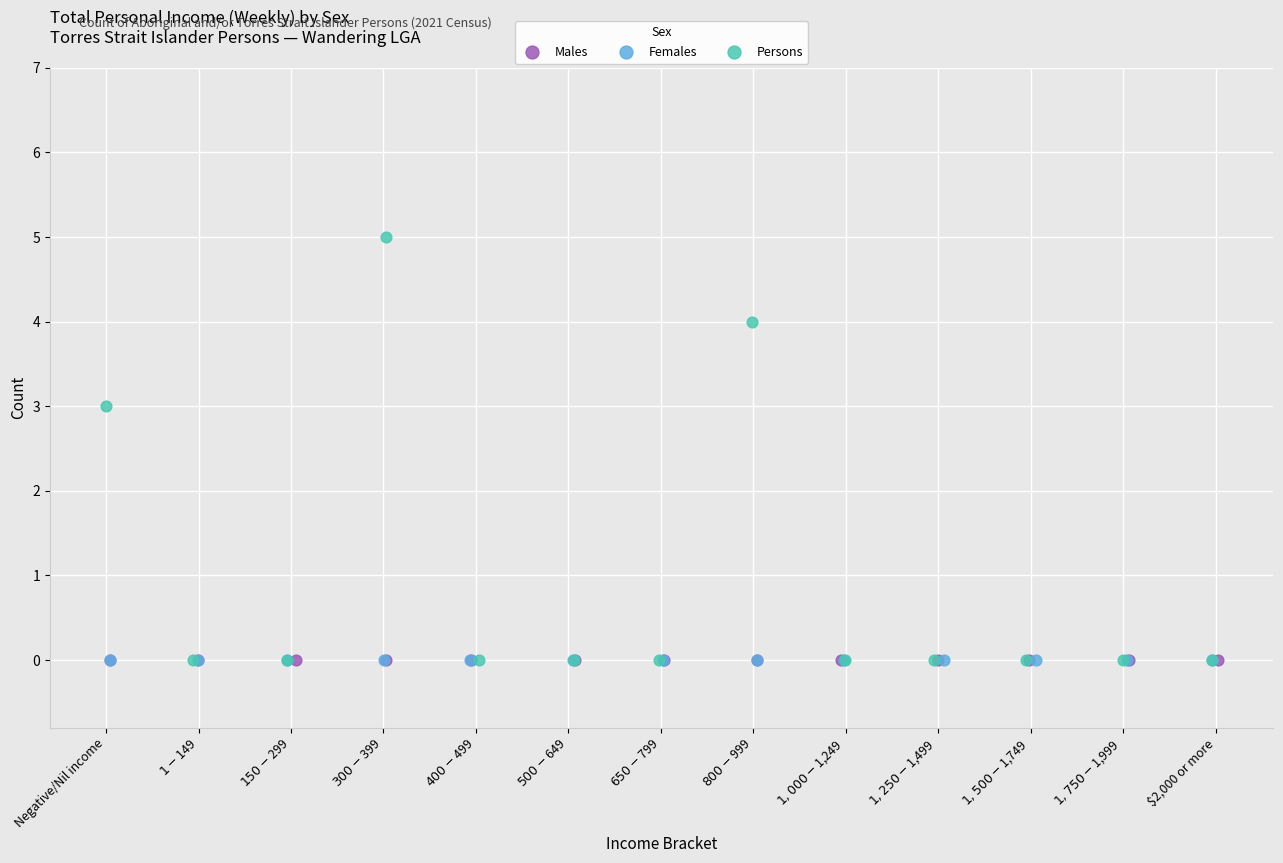

Which series contains the highest Y value?

Persons